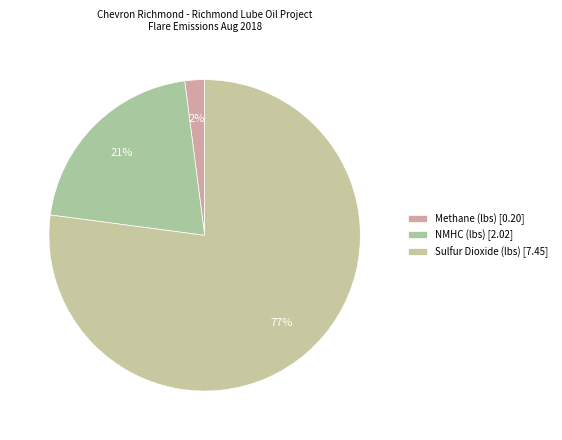

What is the ratio of the value at NMHC (lbs) to the value at Sulfur Dioxide (lbs)?

0.3